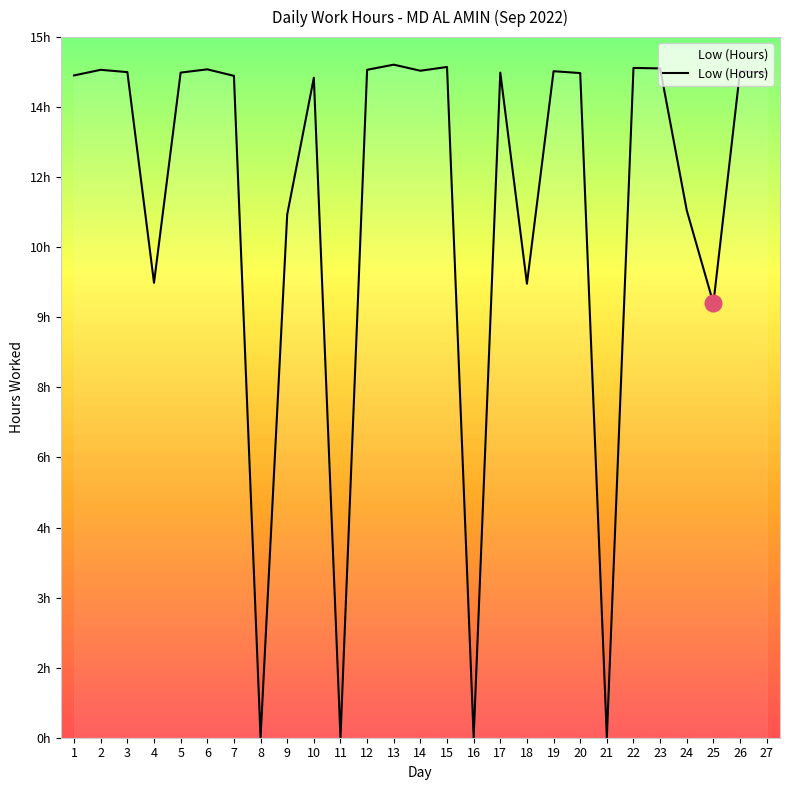

Does the chart display data point markers on the line(s)?

No